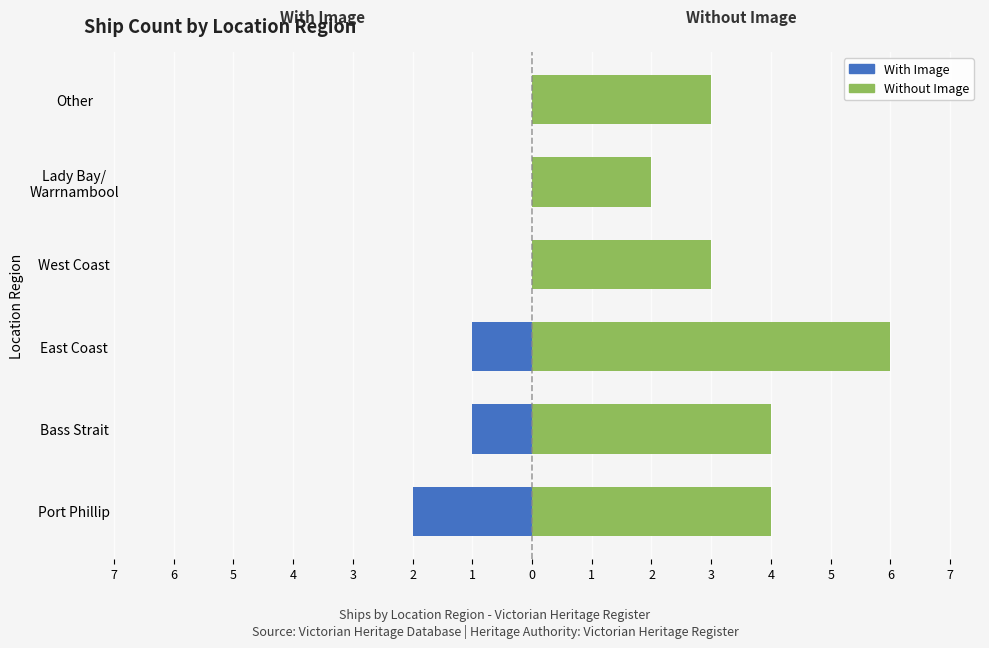

Is it true that With Image equals -2 at Port Phillip?

True